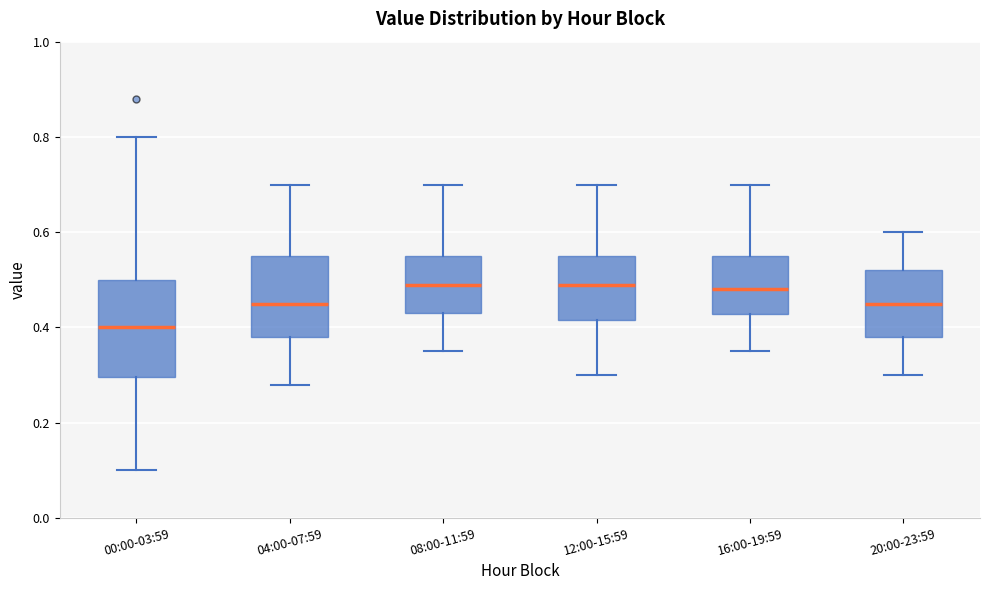

Comparing the boxes themselves (not the whiskers), which one is the tallest?

00:00-03:59